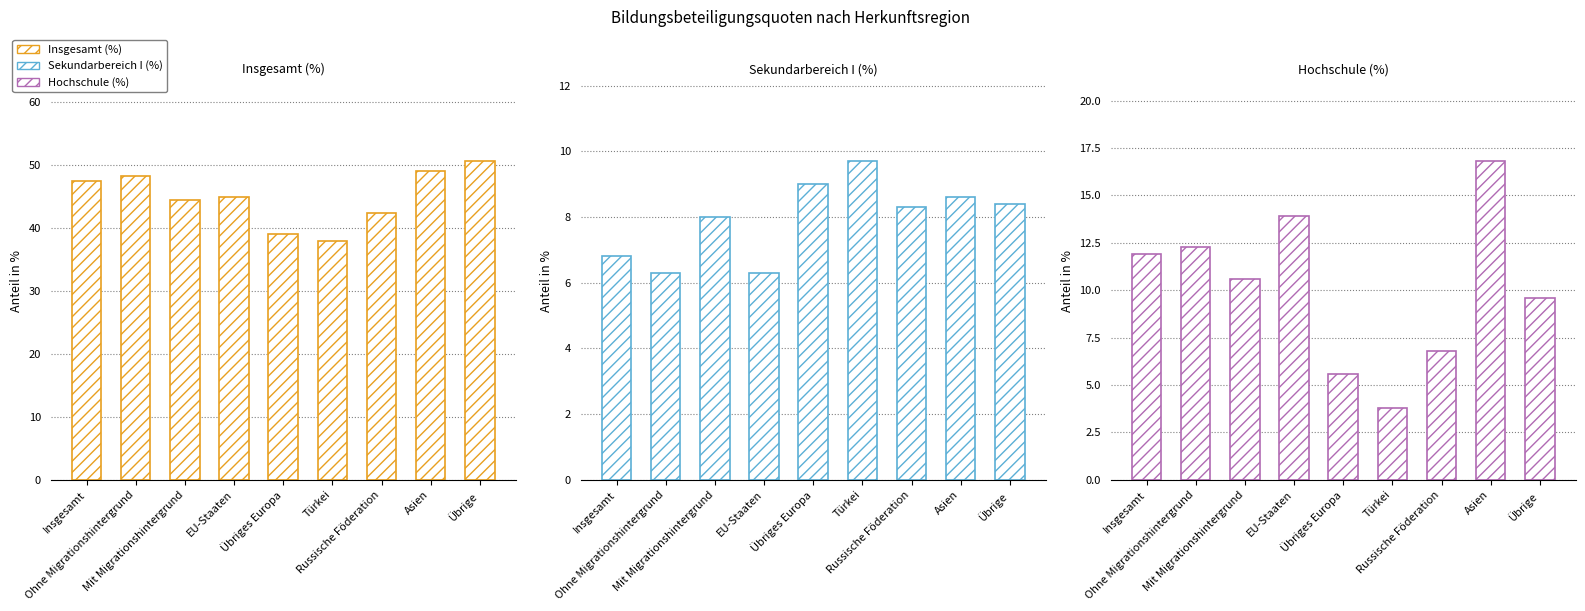

What position from the left is Mit Migrationshintergrund?

3